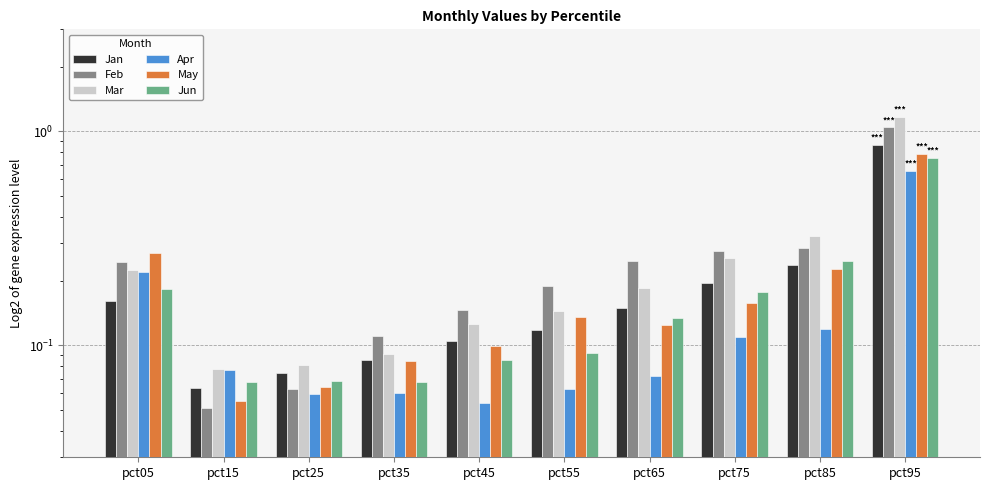

Which series has the largest total across all categories?

Mar